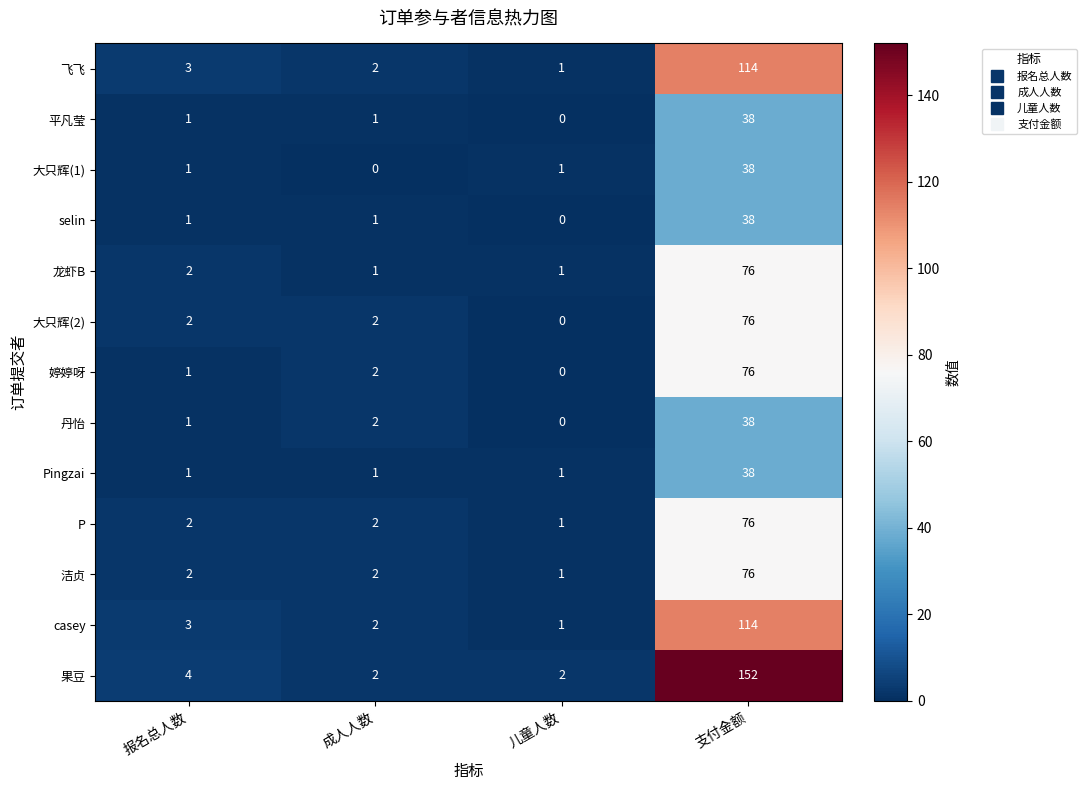

Which category has the highest value in the casey series?

支付金额